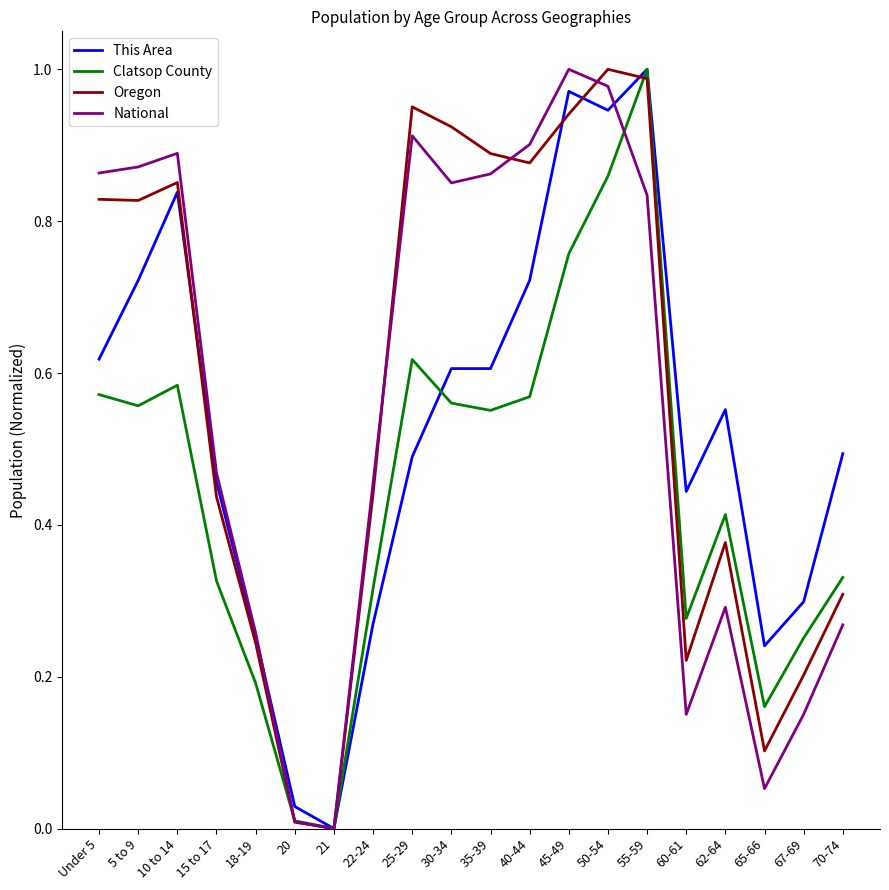

Does the chart have visible grid lines?

No